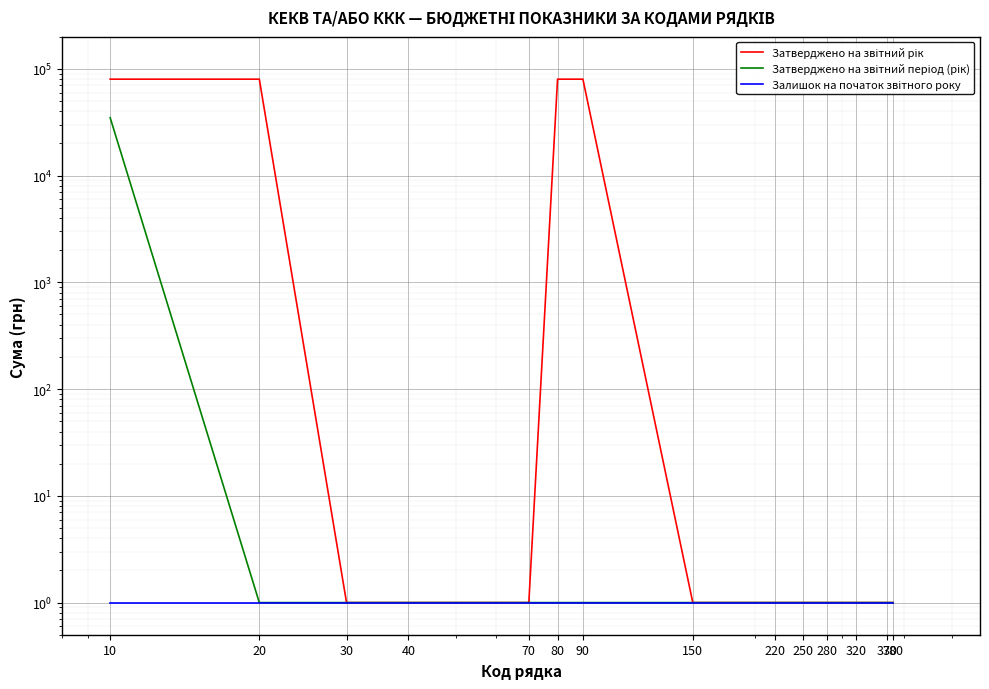

What is the difference between the maximum and second lowest values in the Затверджено на звітний рік series?

79999